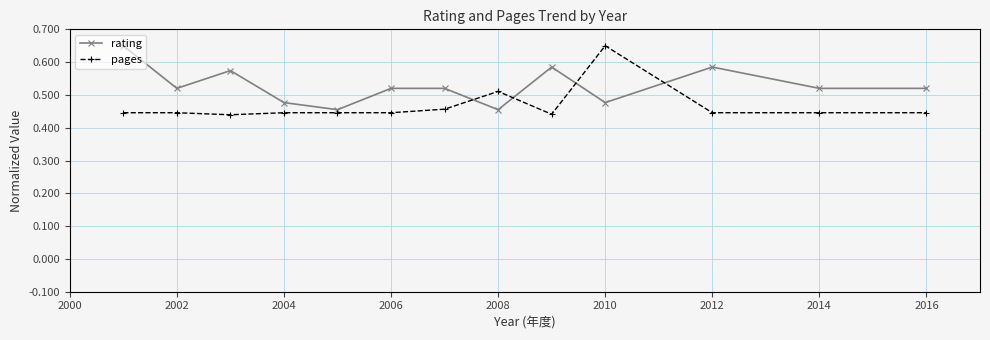

Which series has the largest total across all categories?

rating